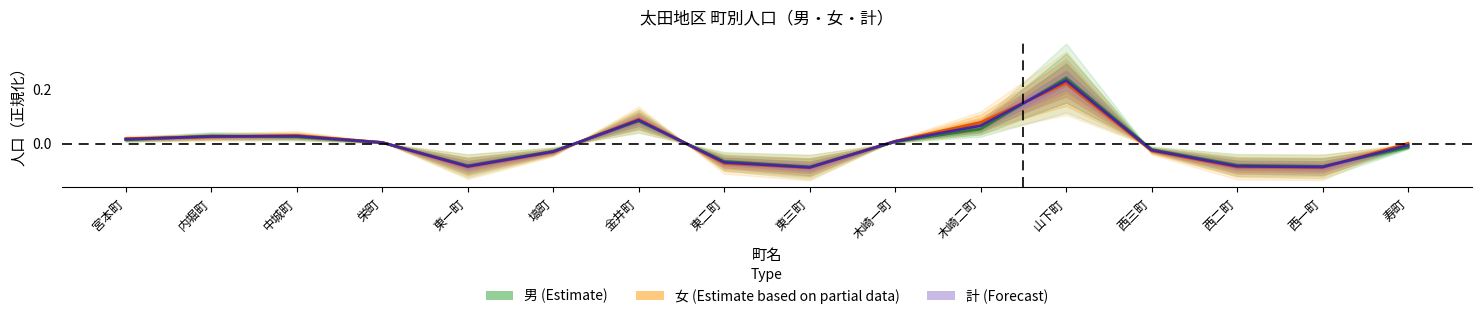

The value of 女 (Estimate based on partial data) at 西三町 is -0.0. True or false?

False